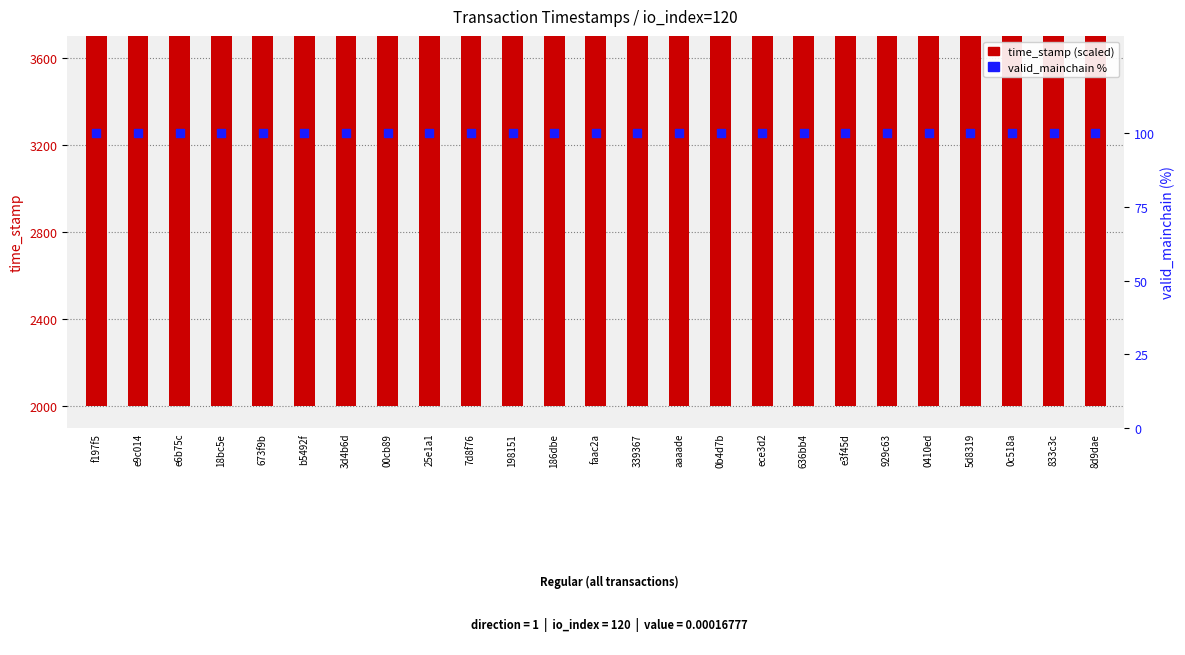

Is the value of valid_mainchain at e9c014 greater than the value of time_stamp at aaaade?

No